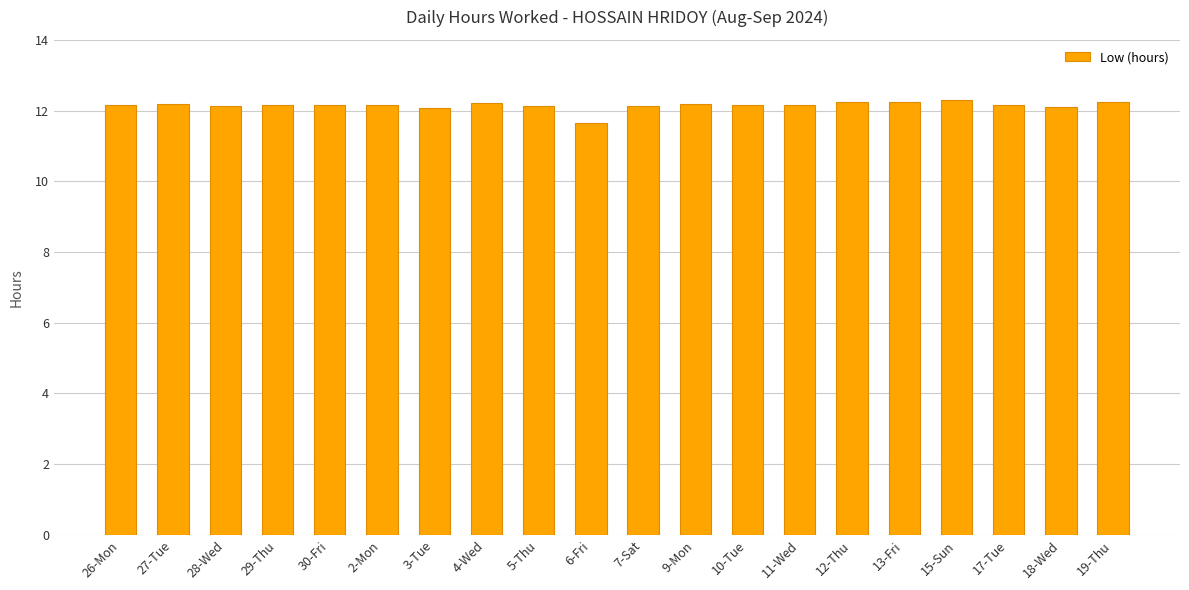

How many distinct data groups are displayed?

1